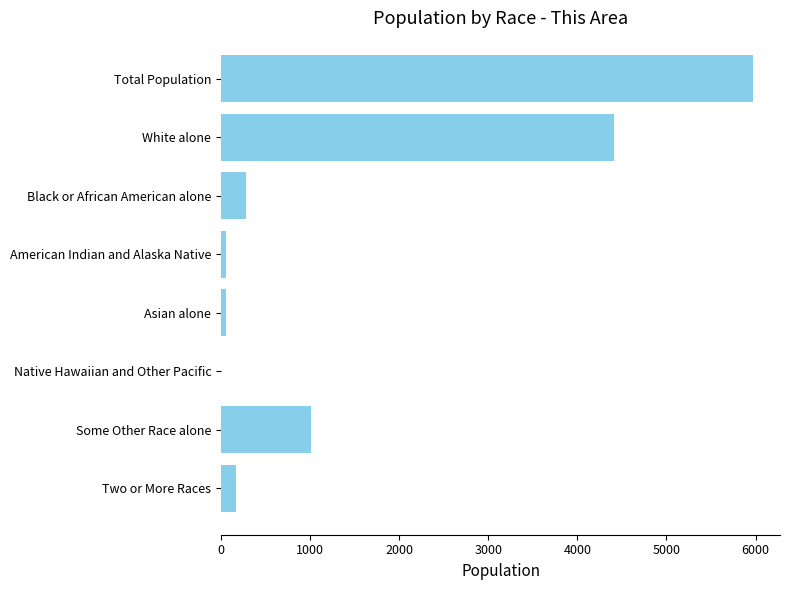

The chart shows a value of 276 at Black or African American alone. True or false?

True